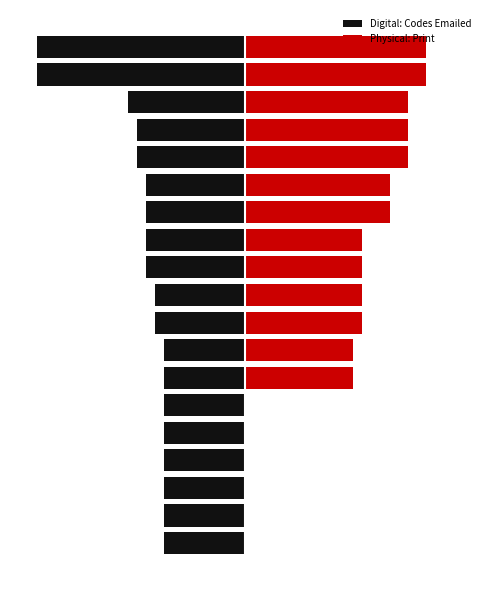

How many distinct data groups are displayed?

2